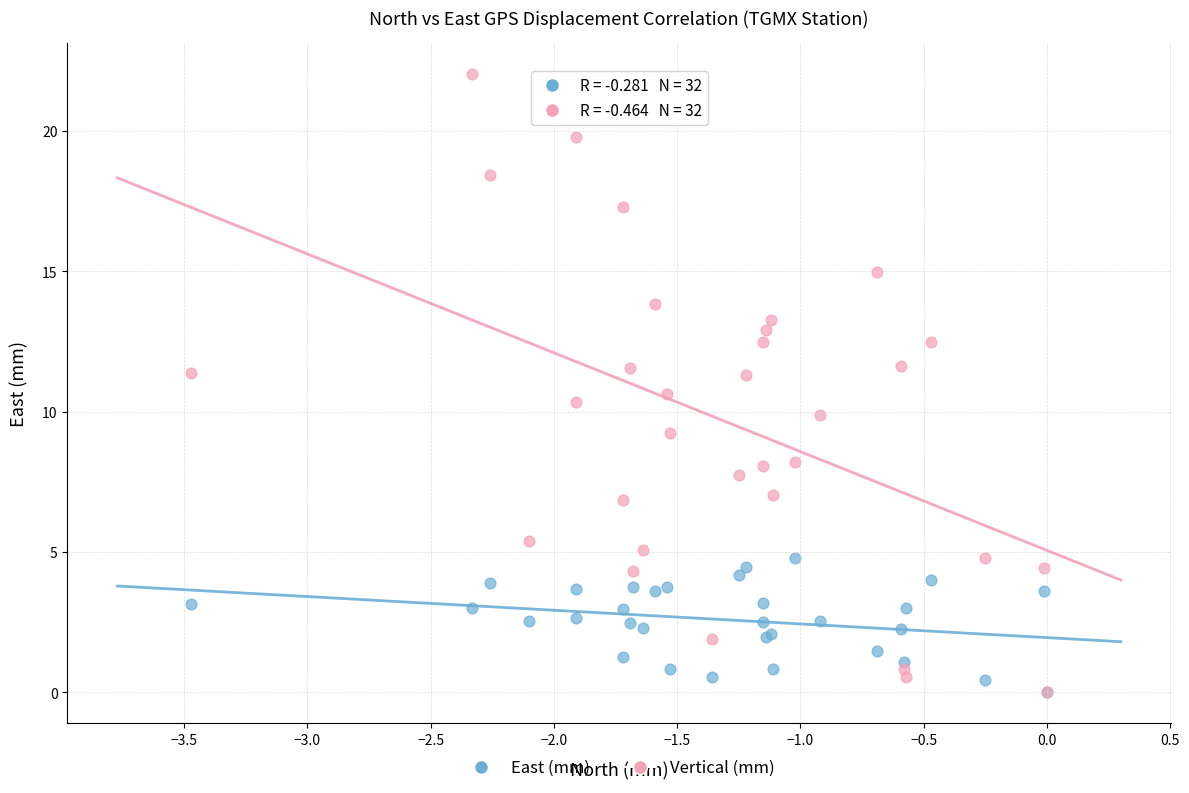

What are all the series names shown in the legend?

East (mm), Vertical (mm)